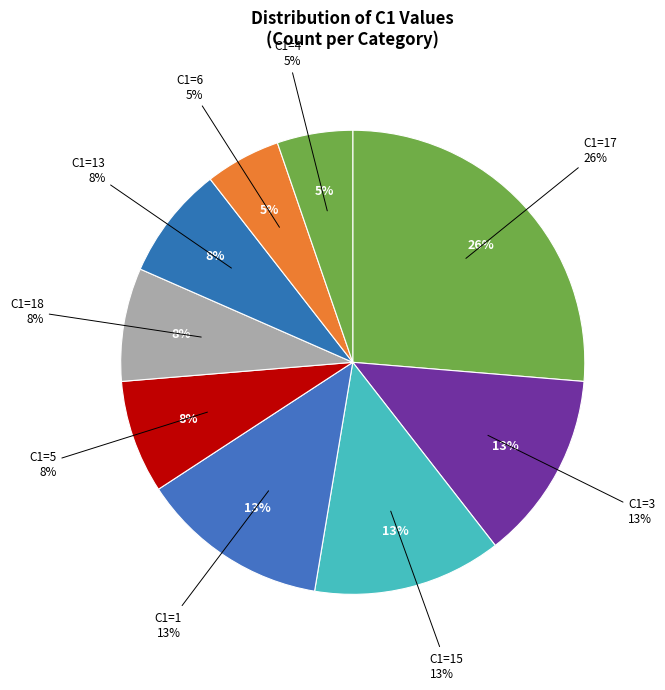

What is the smallest slice in the pie chart?

C1=6